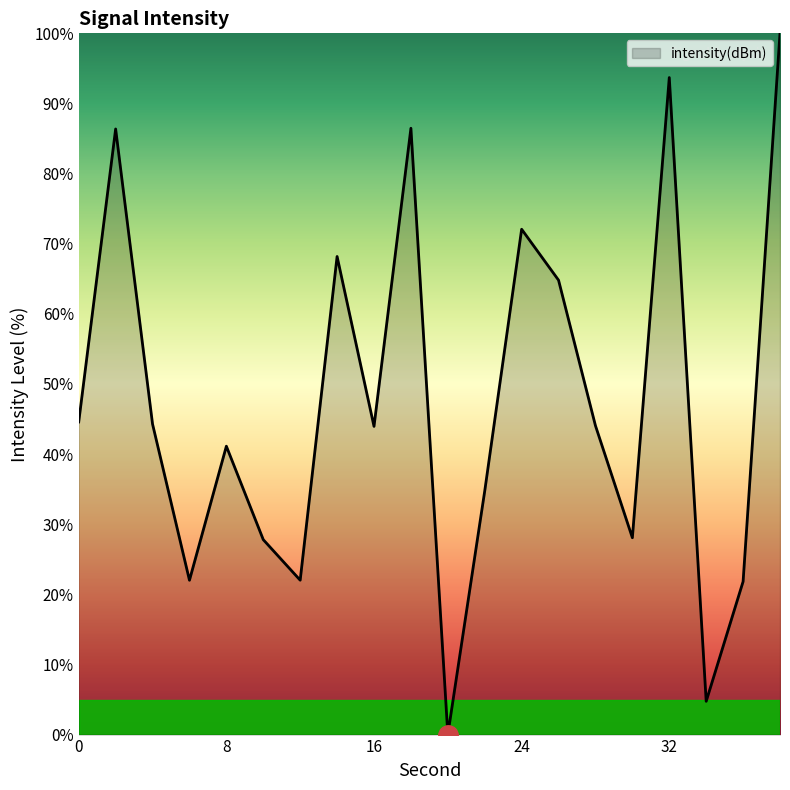

Does the chart have visible grid lines?

No